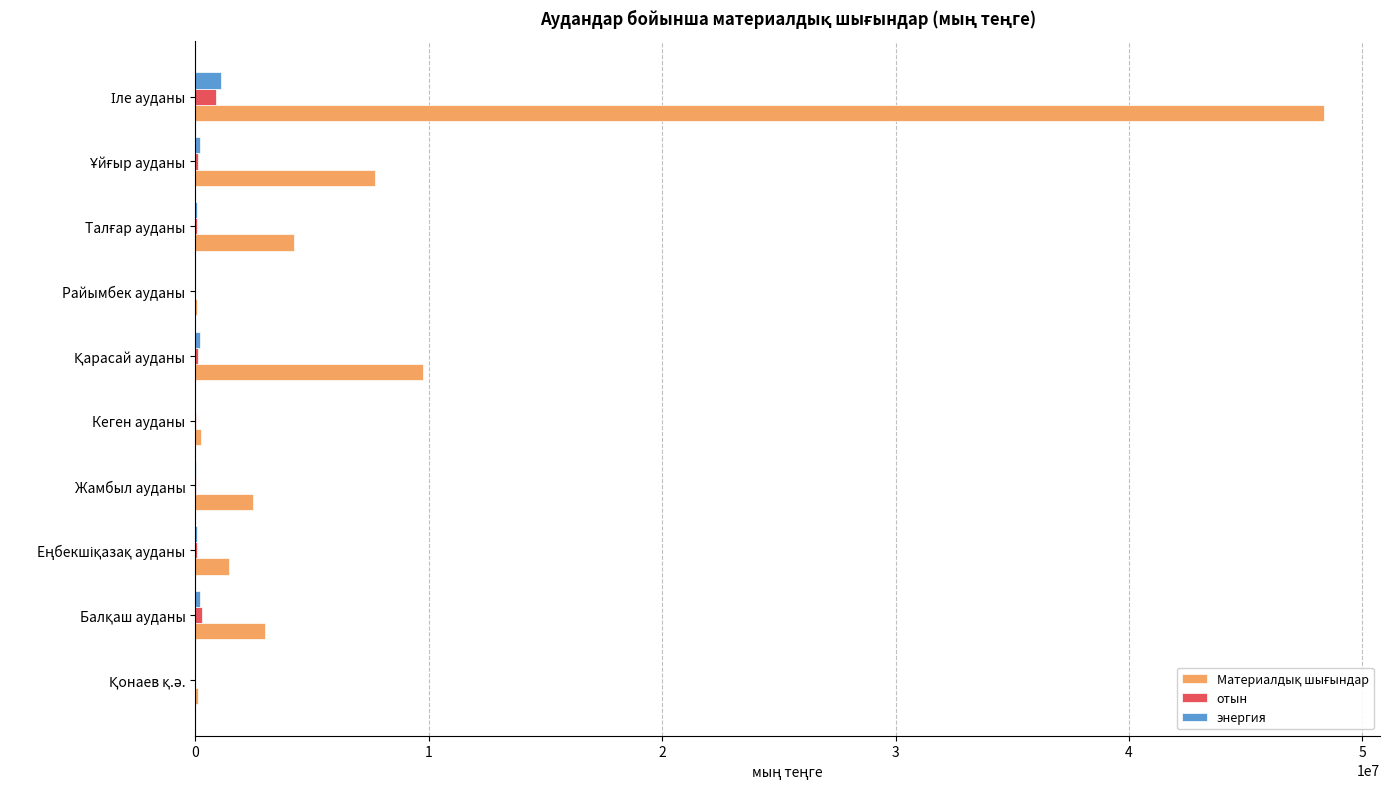

What is the sum of all отын values?

1626044